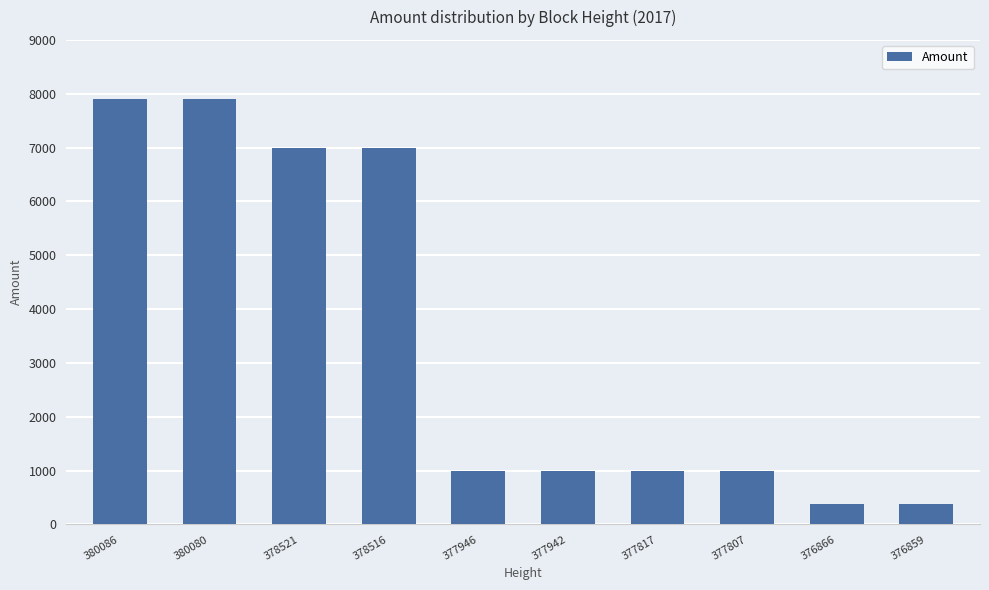

The value at 377946 is 349. True or false?

False